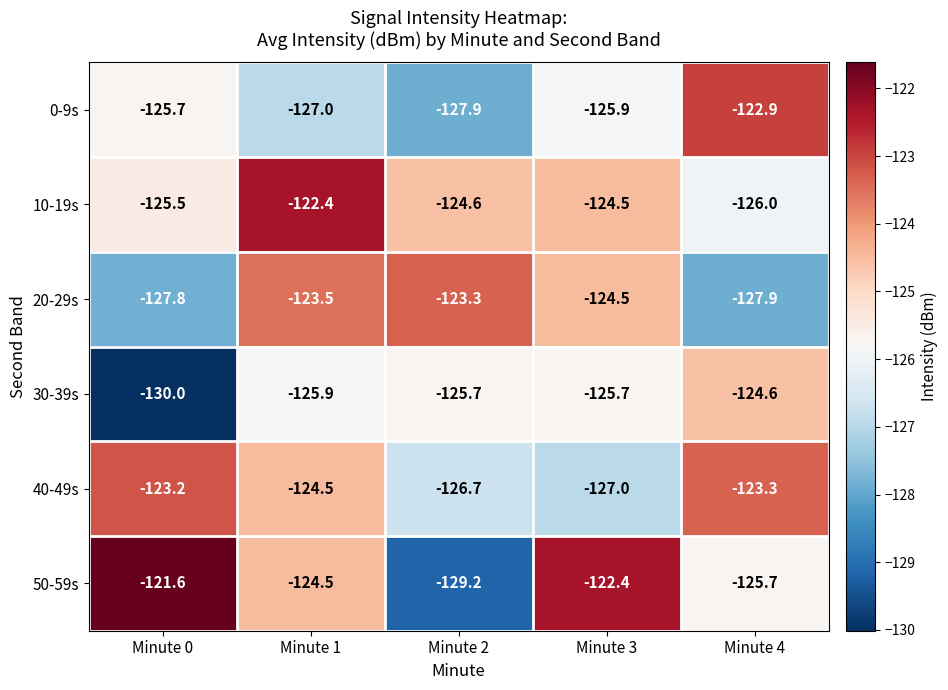

How many series are shown in this chart?

6